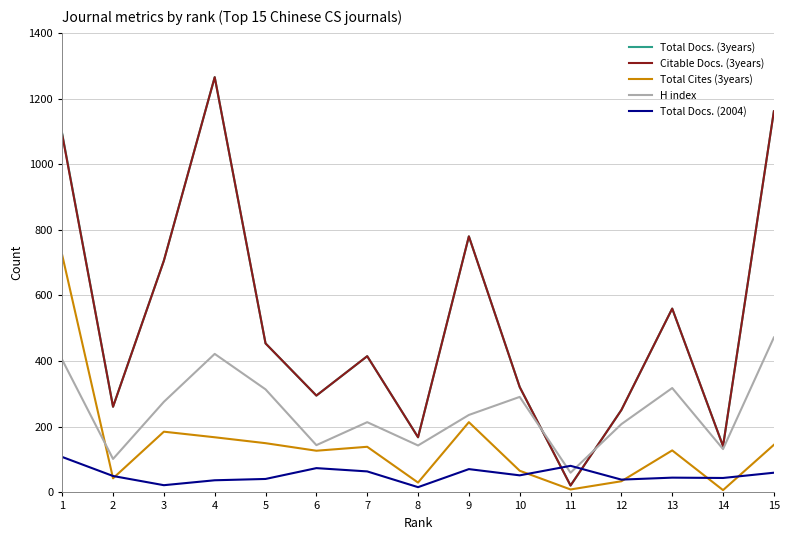

True or false: Total Cites (3years) has more than 1 interior local peaks.

True